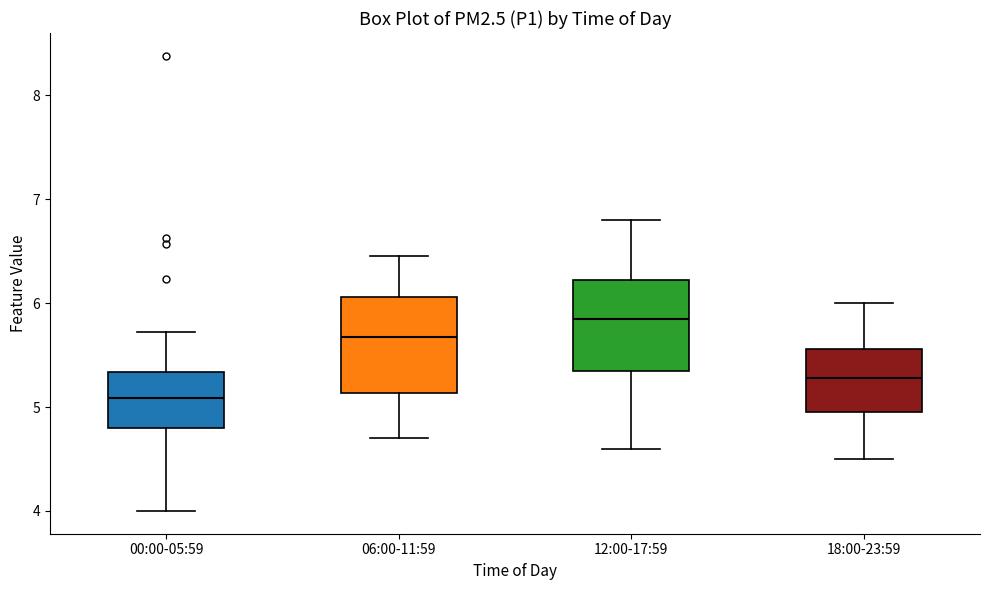

Reading left to right, read every box against the y-axis: the position of its median line, the range the box covers, and the ends of its whiskers. The values are not printed on the chart, so give them approximately, as read against the axis.

00:00-05:59: median 5.1, box 4.8 to 5.3, whiskers 4.0 to 5.7
06:00-11:59: median 5.7, box 5.1 to 6.1, whiskers 4.7 to 6.5
12:00-17:59: median 5.9, box 5.4 to 6.2, whiskers 4.6 to 6.8
18:00-23:59: median 5.3, box 5.0 to 5.6, whiskers 4.5 to 6.0